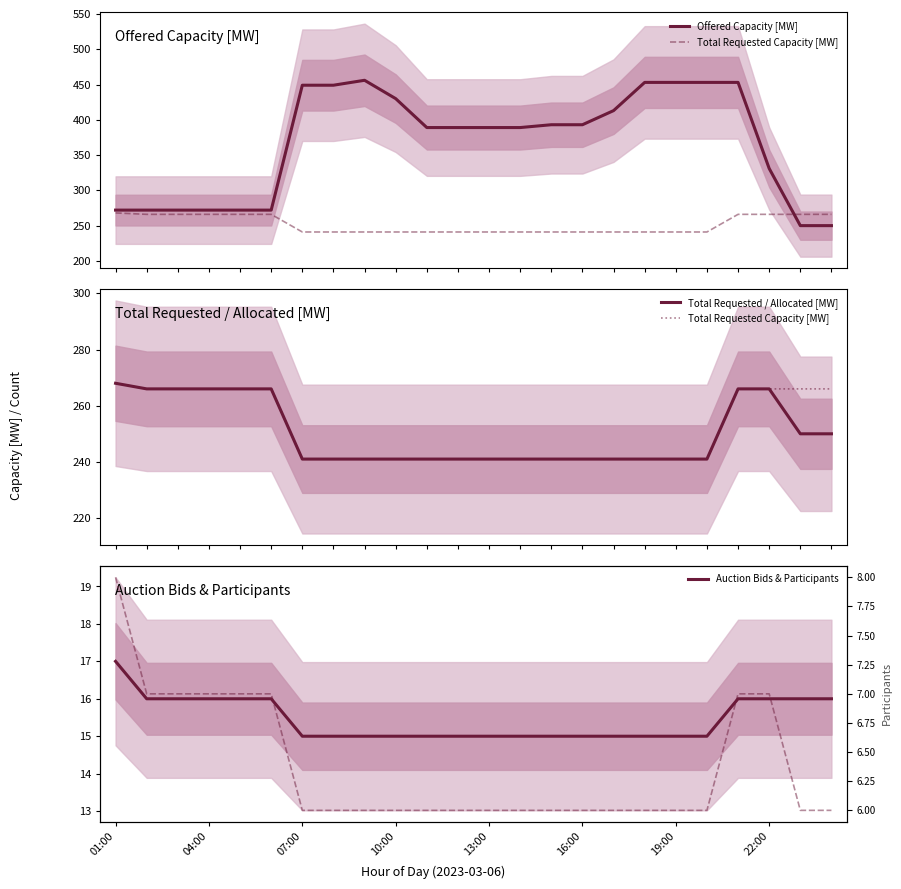

What is the difference between the highest and lowest values at 13:00?

383